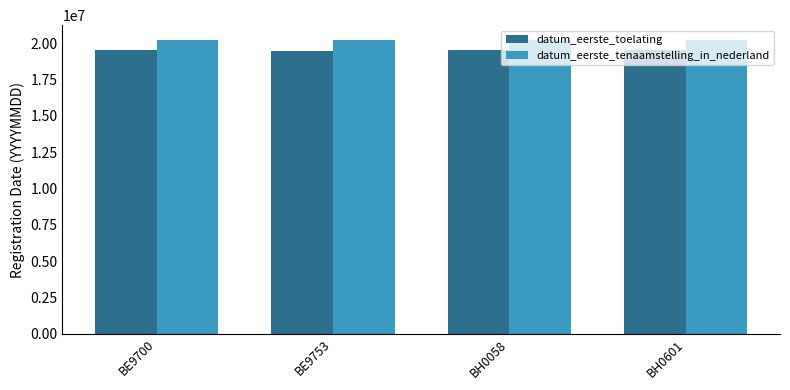

What is the average value of the datum_eerste_tenaamstelling_in_nederland series?

20210839